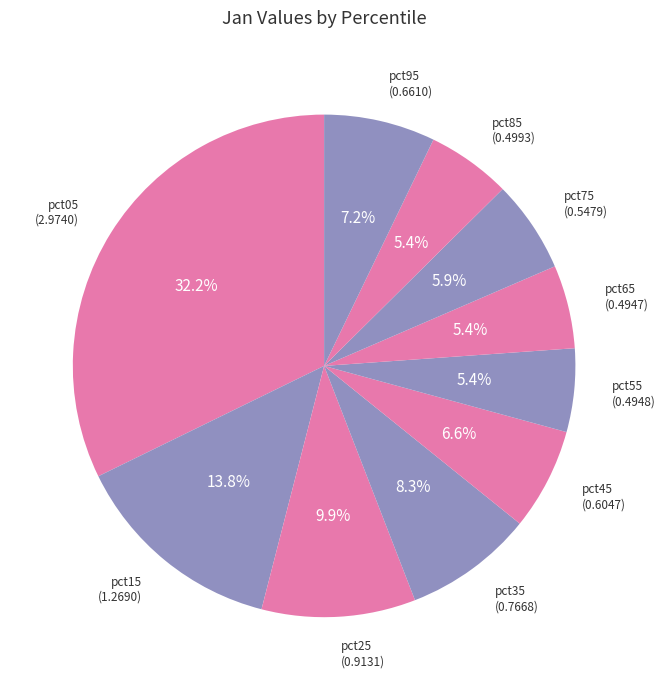

How many segments does this pie chart have?

10